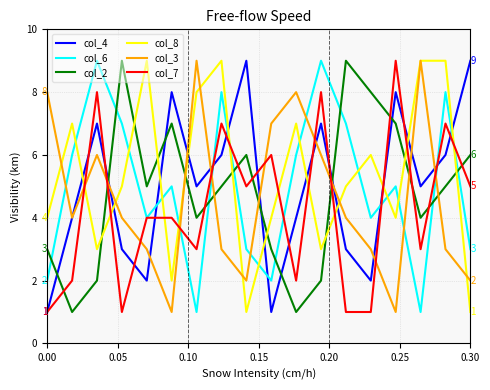

In col_8, how many points are lower than both neighbors (excluding endpoints)?

5